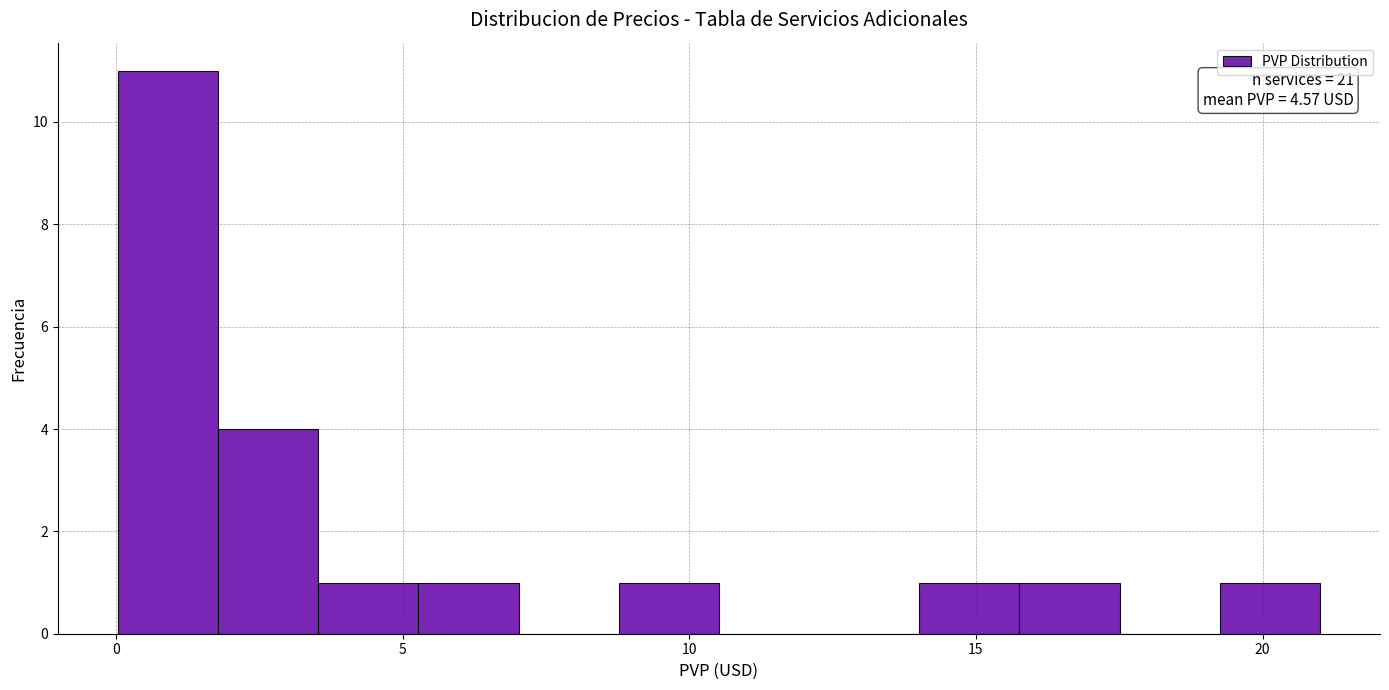

Around what value on the x-axis is the tallest bar? Give the approximate position of its centre, as read against the axis.

1.0